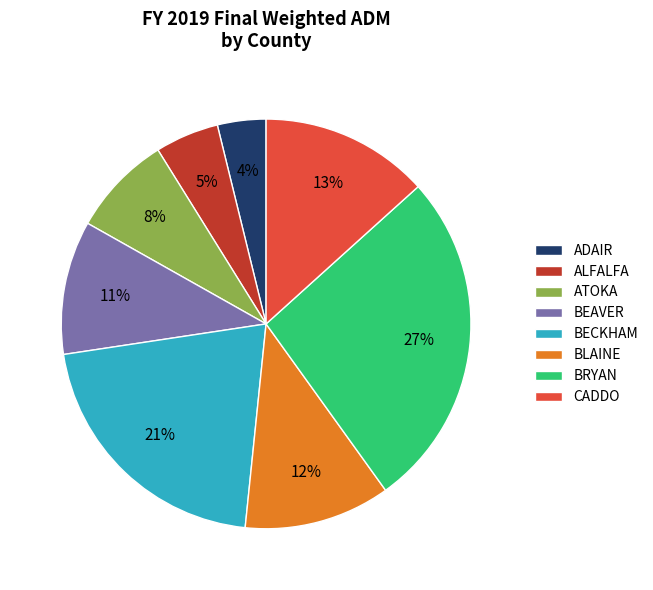

What is the smallest slice in the pie chart?

ADAIR